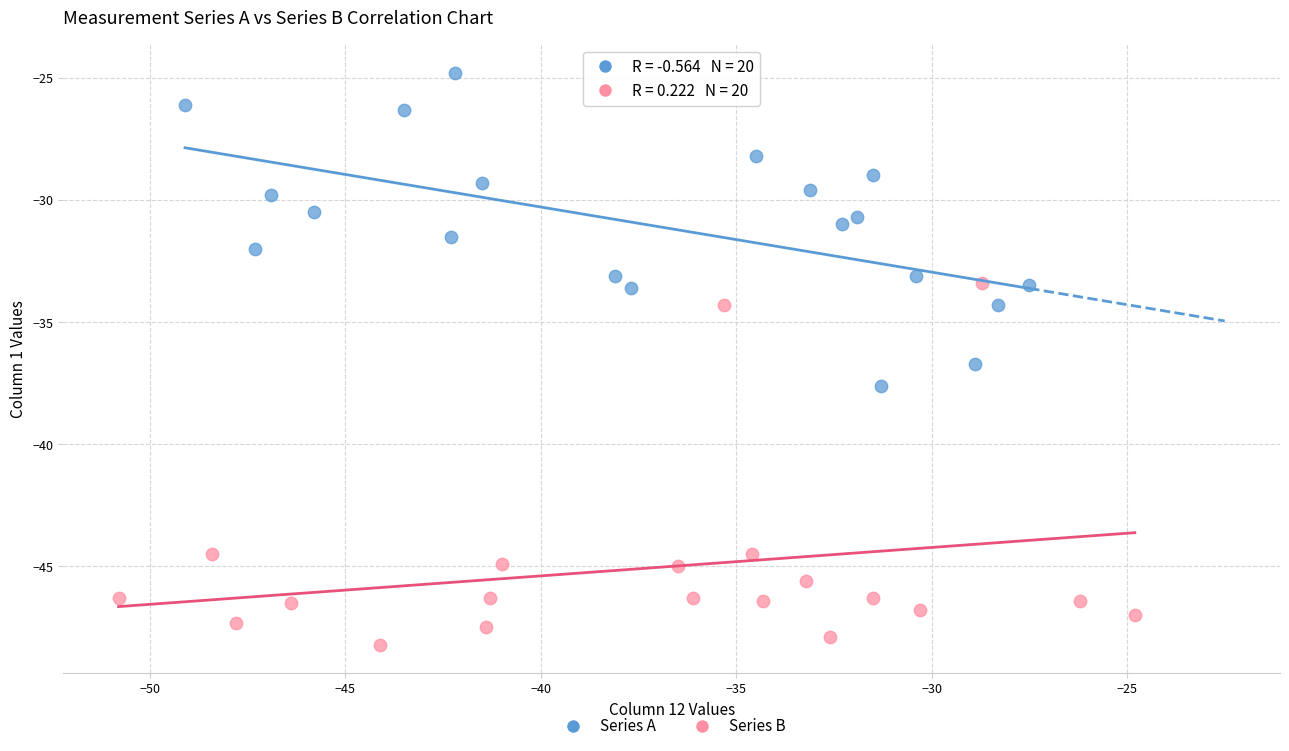

Which series contains the lowest Y value?

Series B